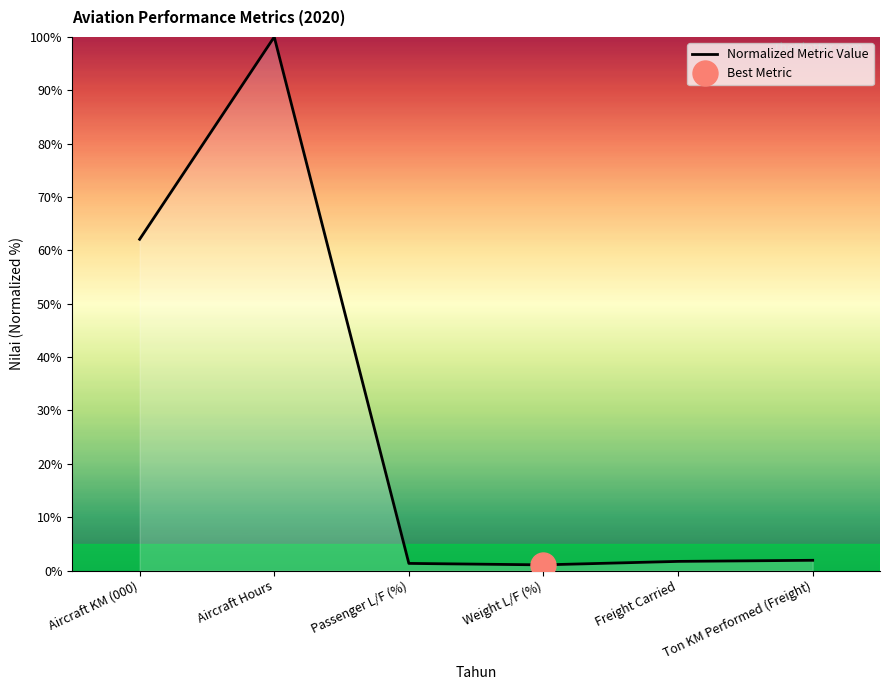

What is the difference between the values at Aircraft KM (000) and Freight Carried?

60.4